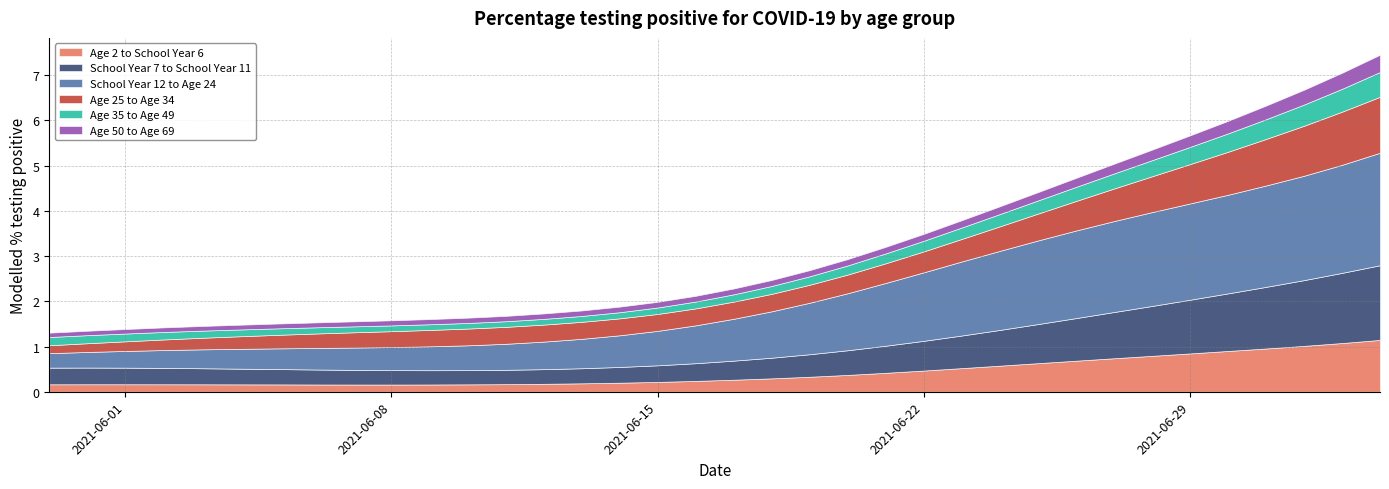

Does the chart have visible grid lines?

Yes